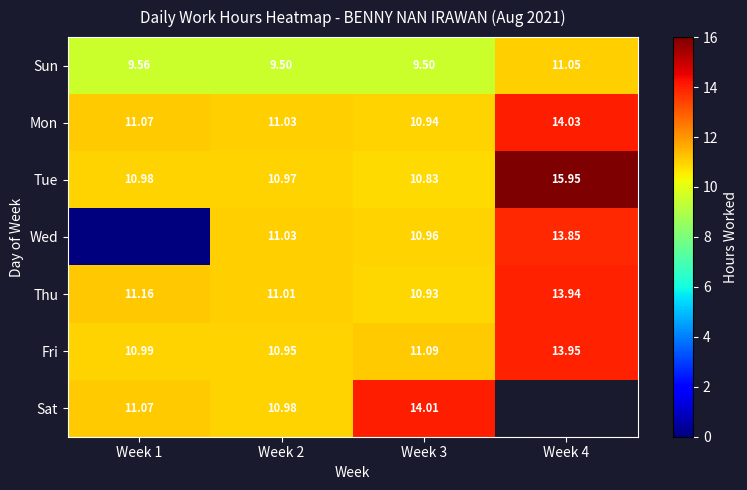

How many data points does each series have?

4